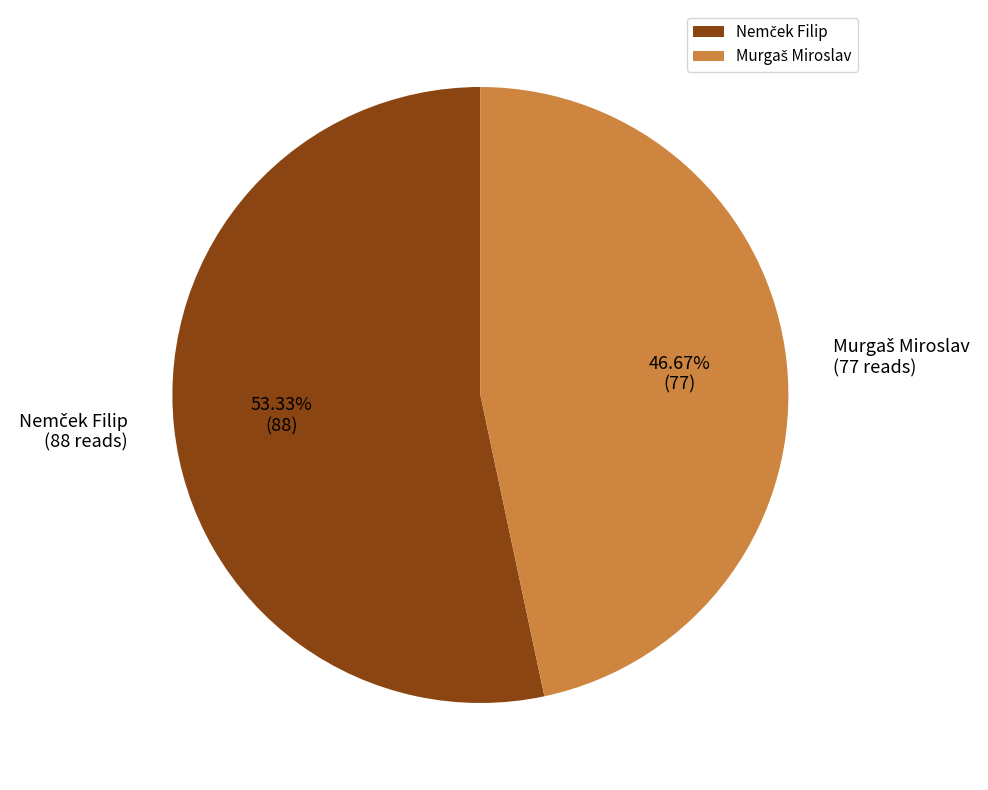

Is there any slice that represents more than half of the pie?

Yes